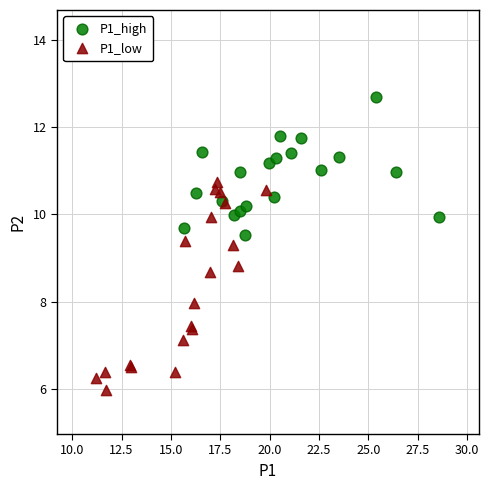

Which series reaches the minimum Y coordinate?

P1_low